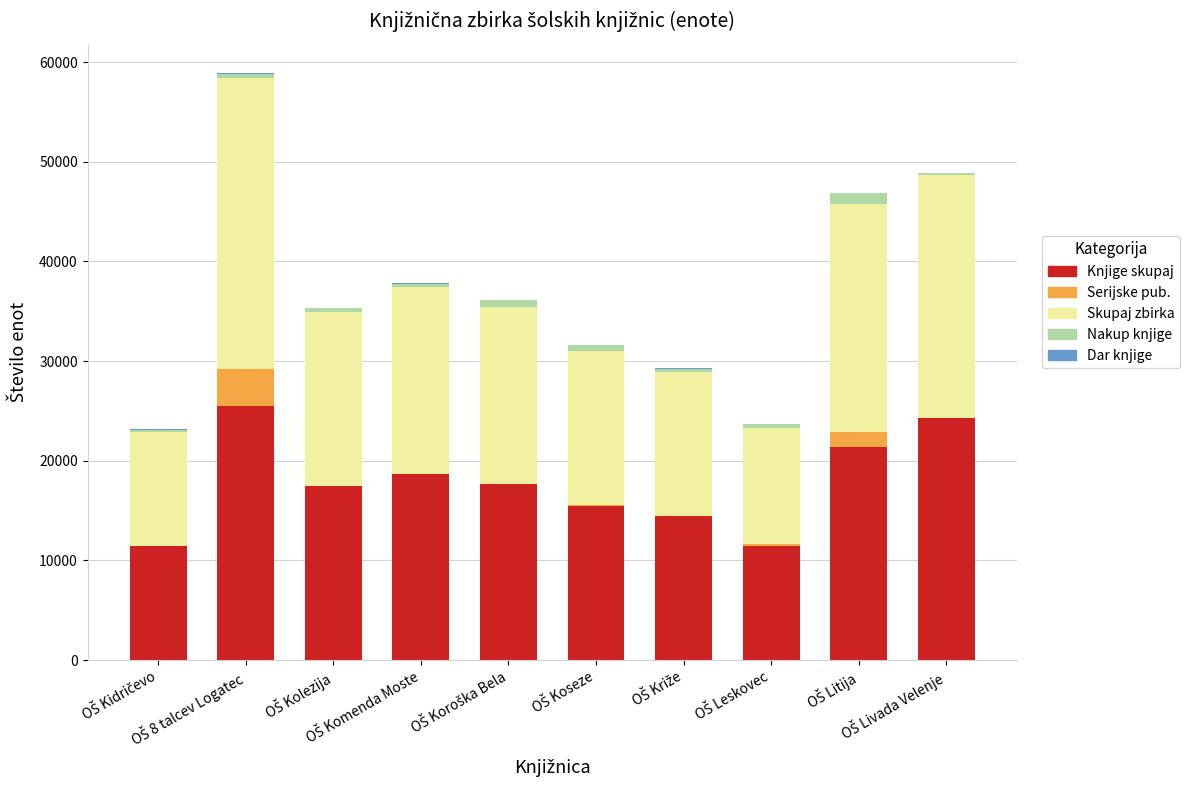

What is the total value across all series at OŠ Križe?

29333